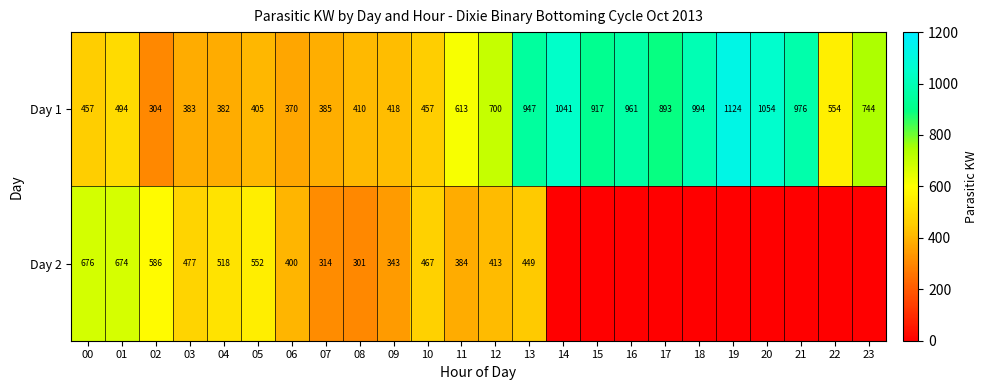

Rank the series at 08 from highest to lowest value.

Day 1, Day 2